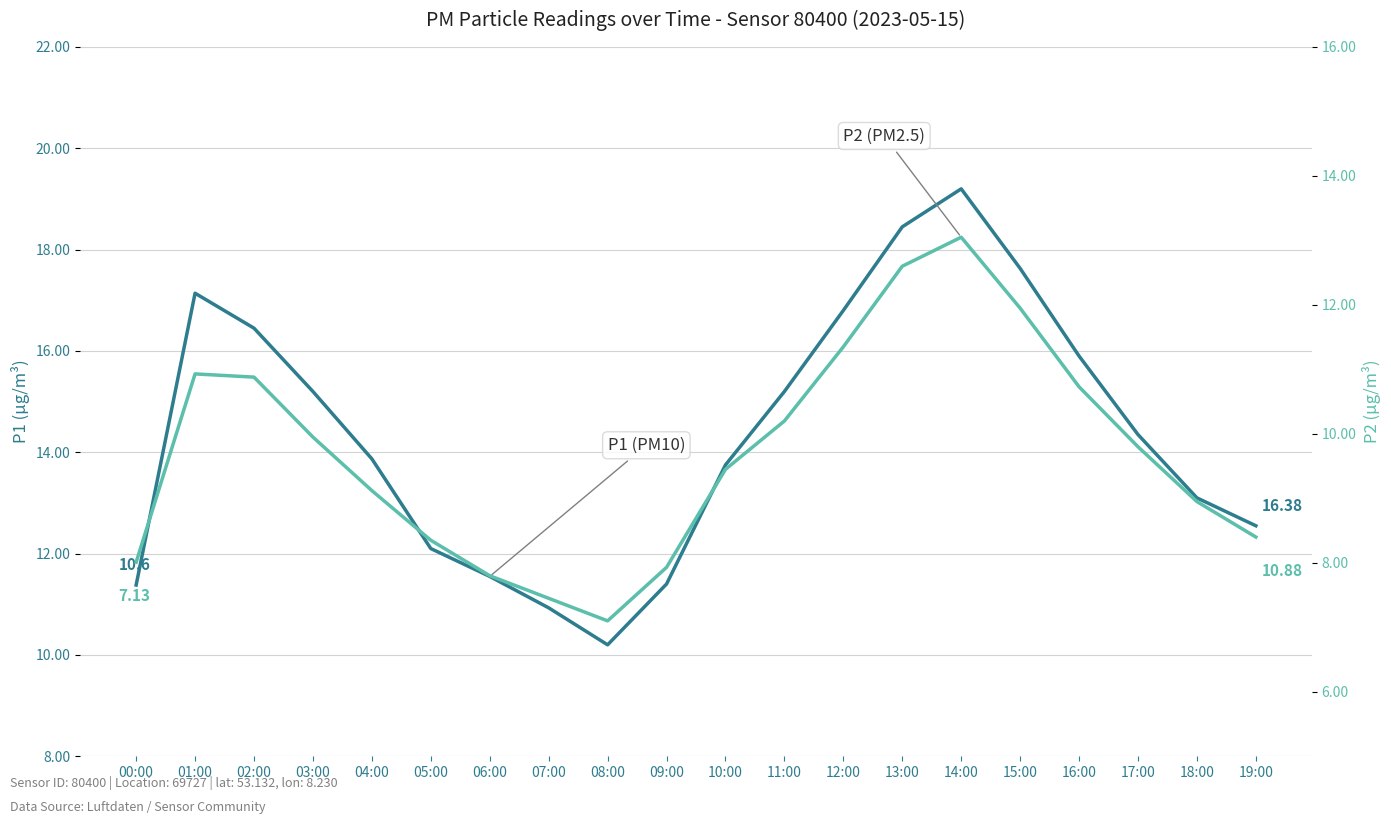

At which category does P2 (PM2.5) reach its first local valley?

08:00